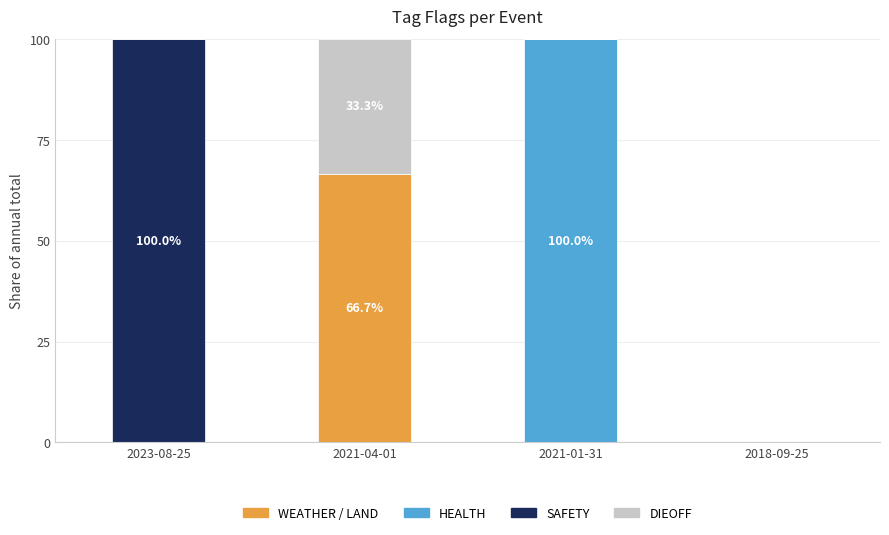

What is the total value across all series at 2021-01-31?

100.0